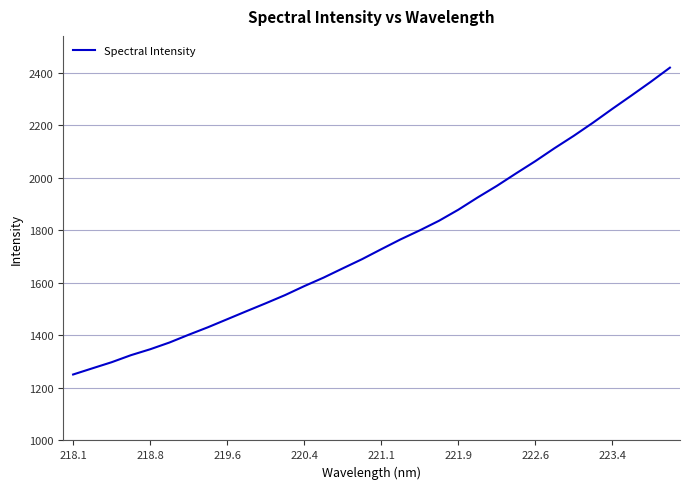

What is the greatest value displayed?

2419.7